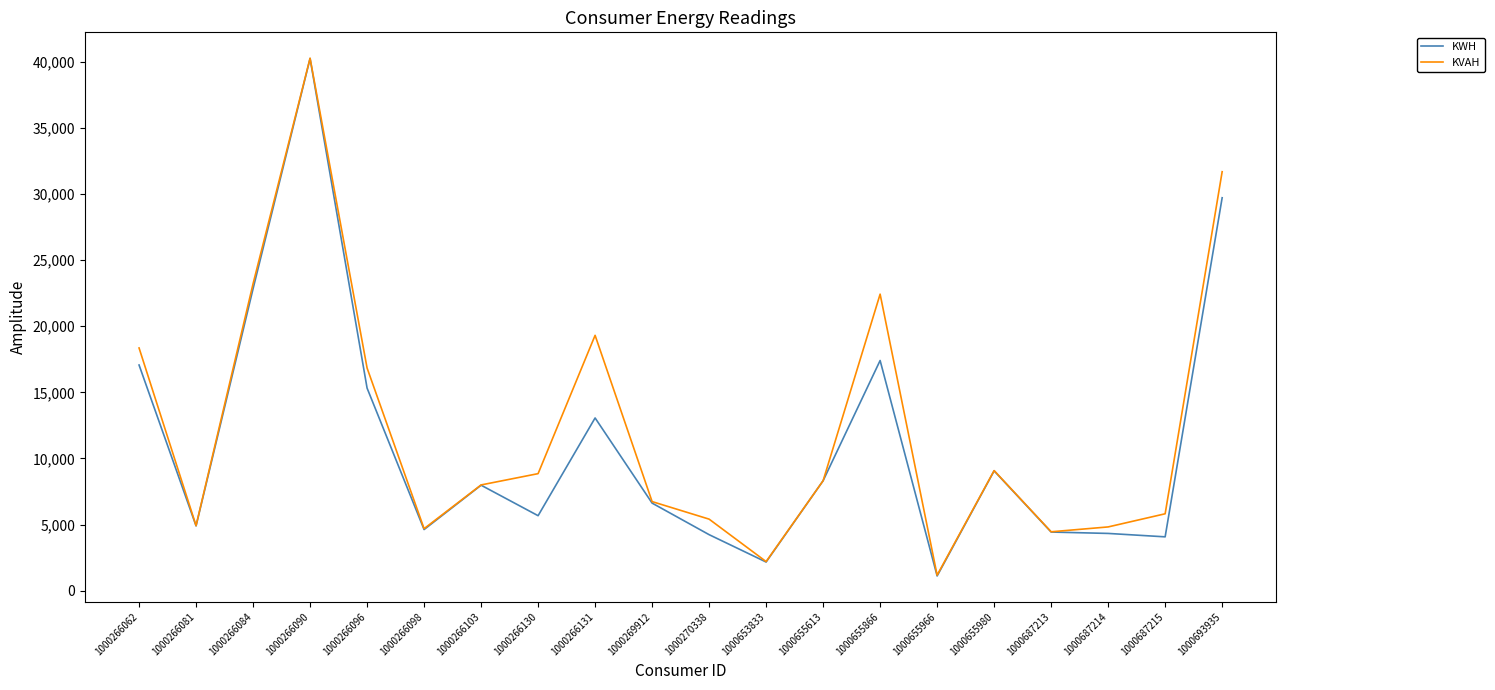

What is the approximate value of KVAH at 1000687214?

4818.8